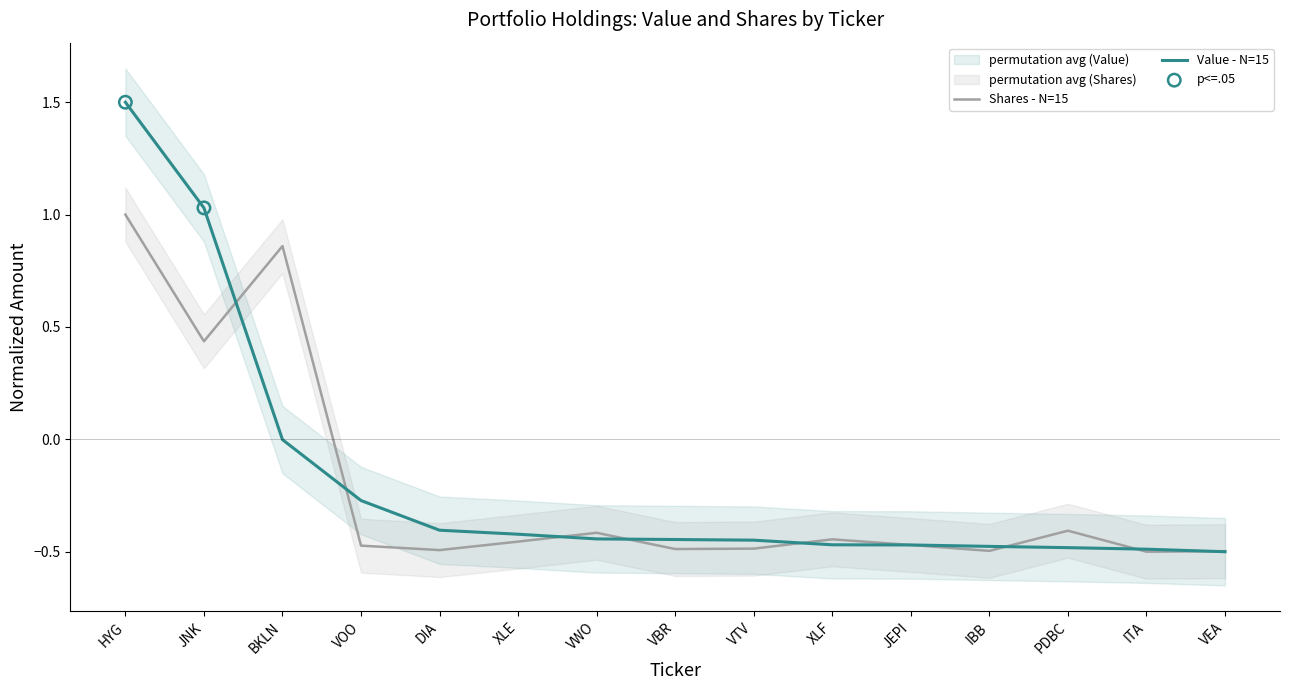

Which series has the largest Y range (max minus min)?

Value